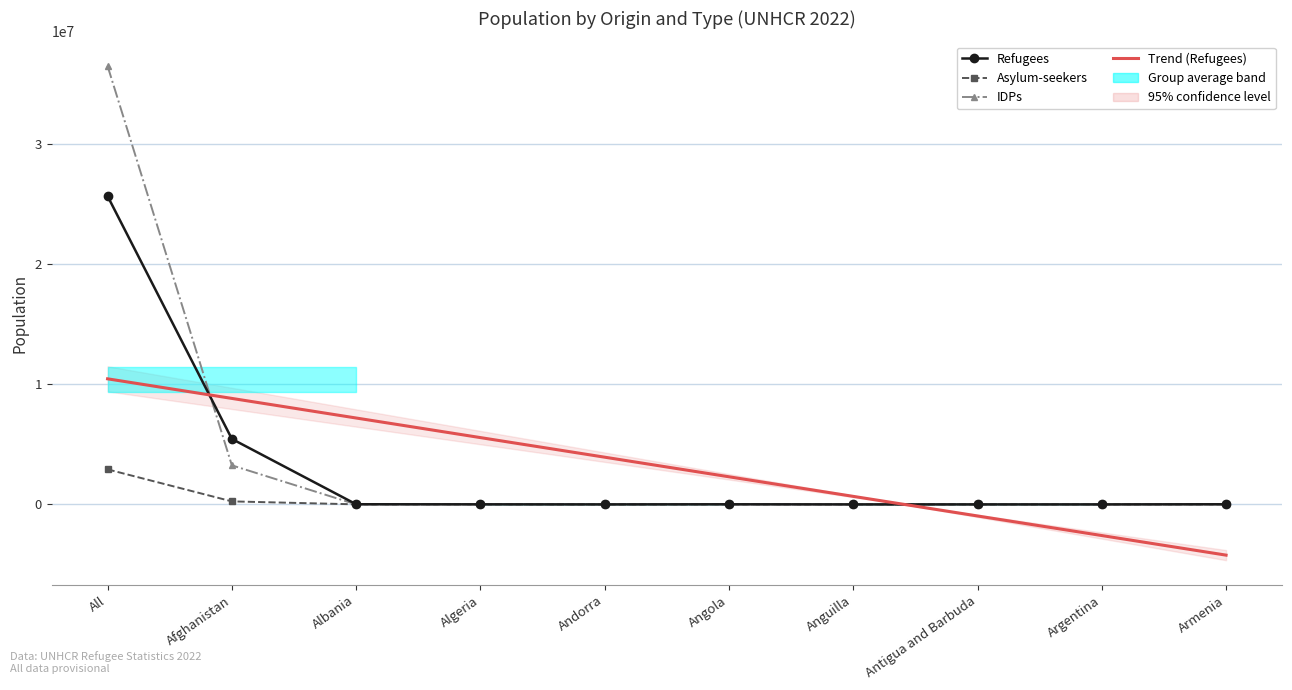

List the labels in order of IDPs value, smallest first.

Albania, Algeria, Andorra, Angola, Anguilla, Antigua and Barbuda, Argentina, Armenia, Afghanistan, All